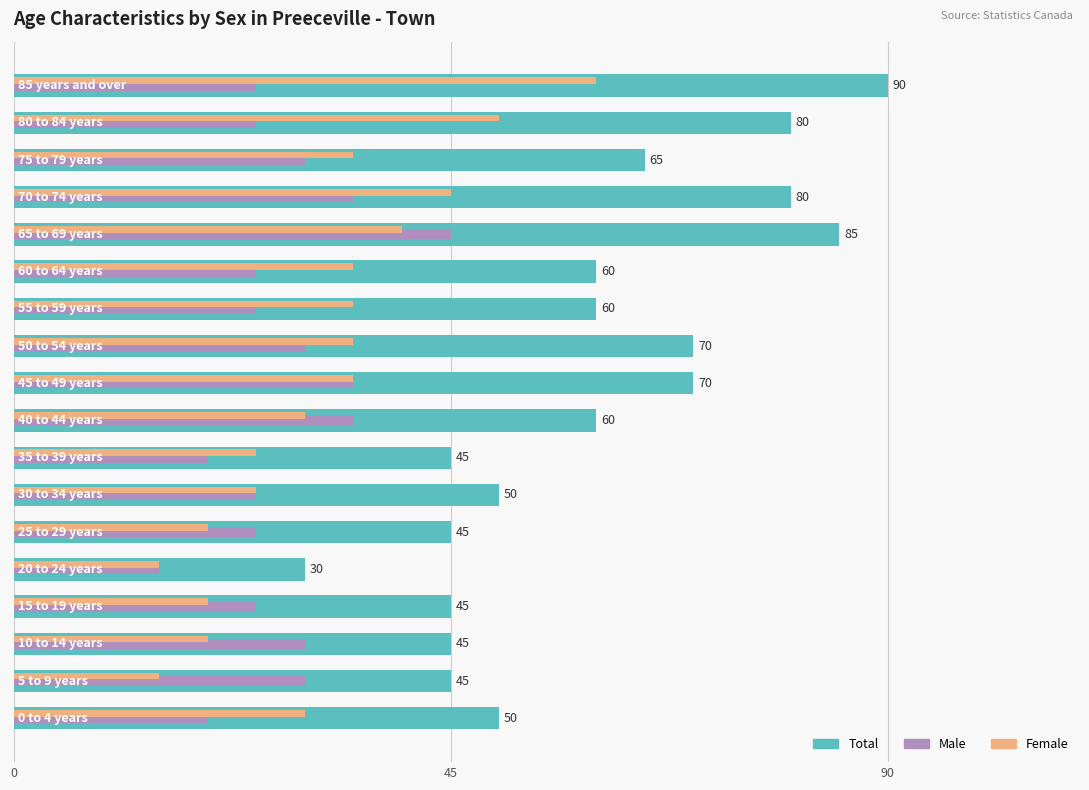

What is the minimum value for Male?

15